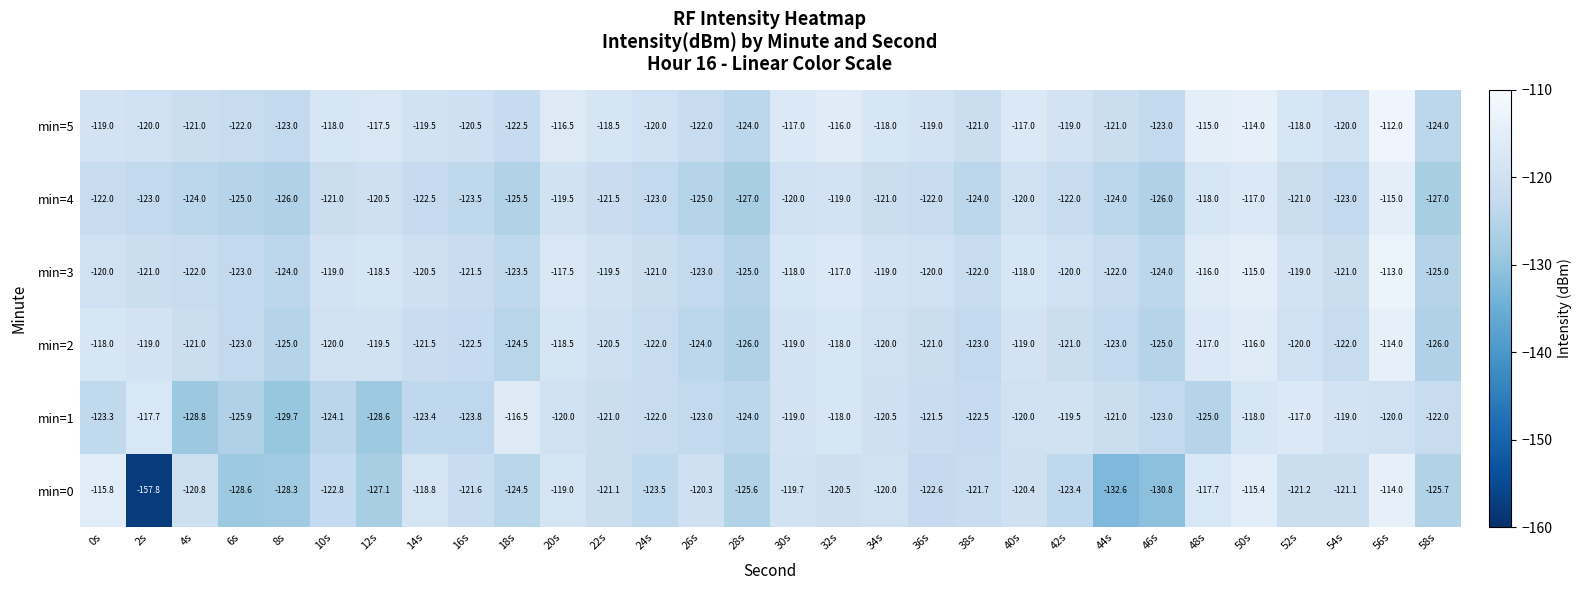

What is the difference between the second highest and minimum values in the min=0 series?

42.4